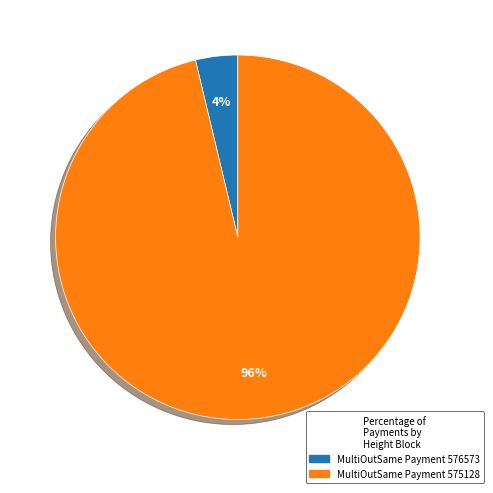

To the nearest percent, what portion does MultiOutSame Payment 576573 represent?

4%